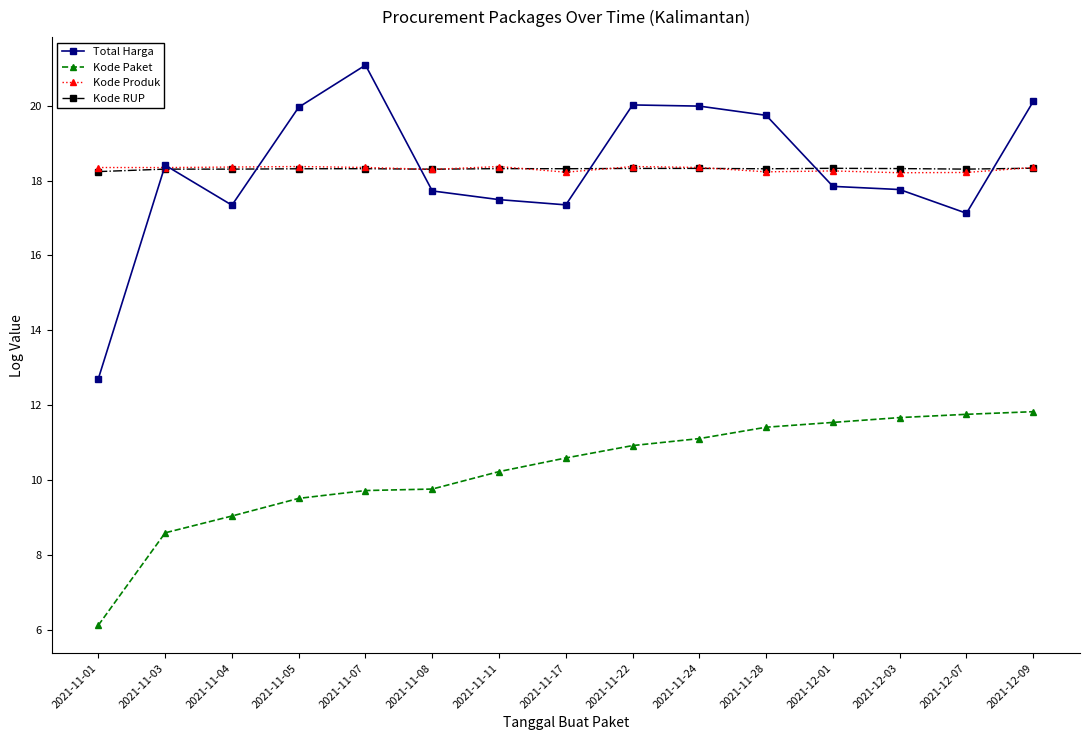

How many values in the Kode Paket series are below 10?

6